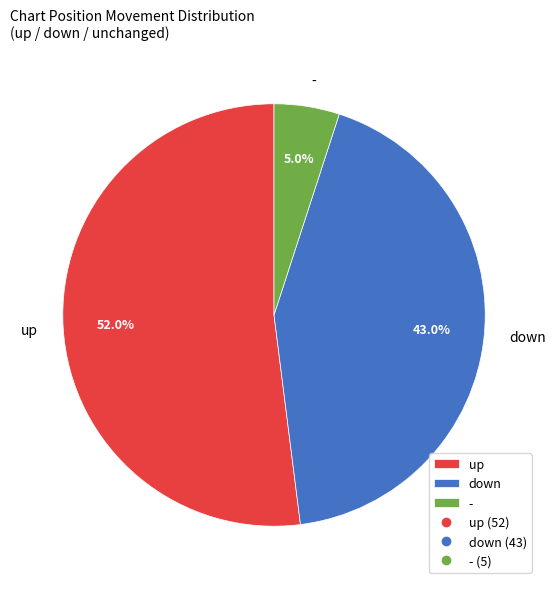

To the nearest percent, what is the average slice percentage?

33%